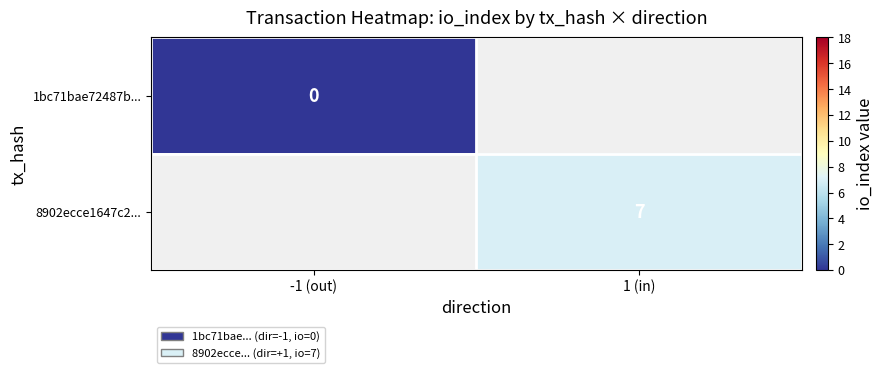

Is it true that 8902ecce1647c2... equals 7 at 1 (in)?

True